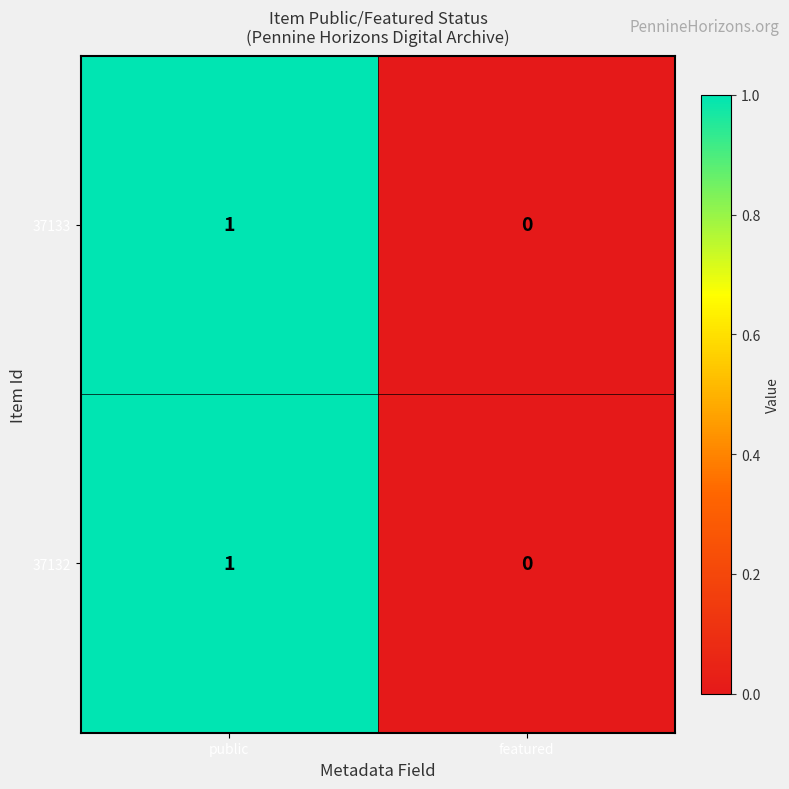

At which label is 37132 closest to 0?

featured